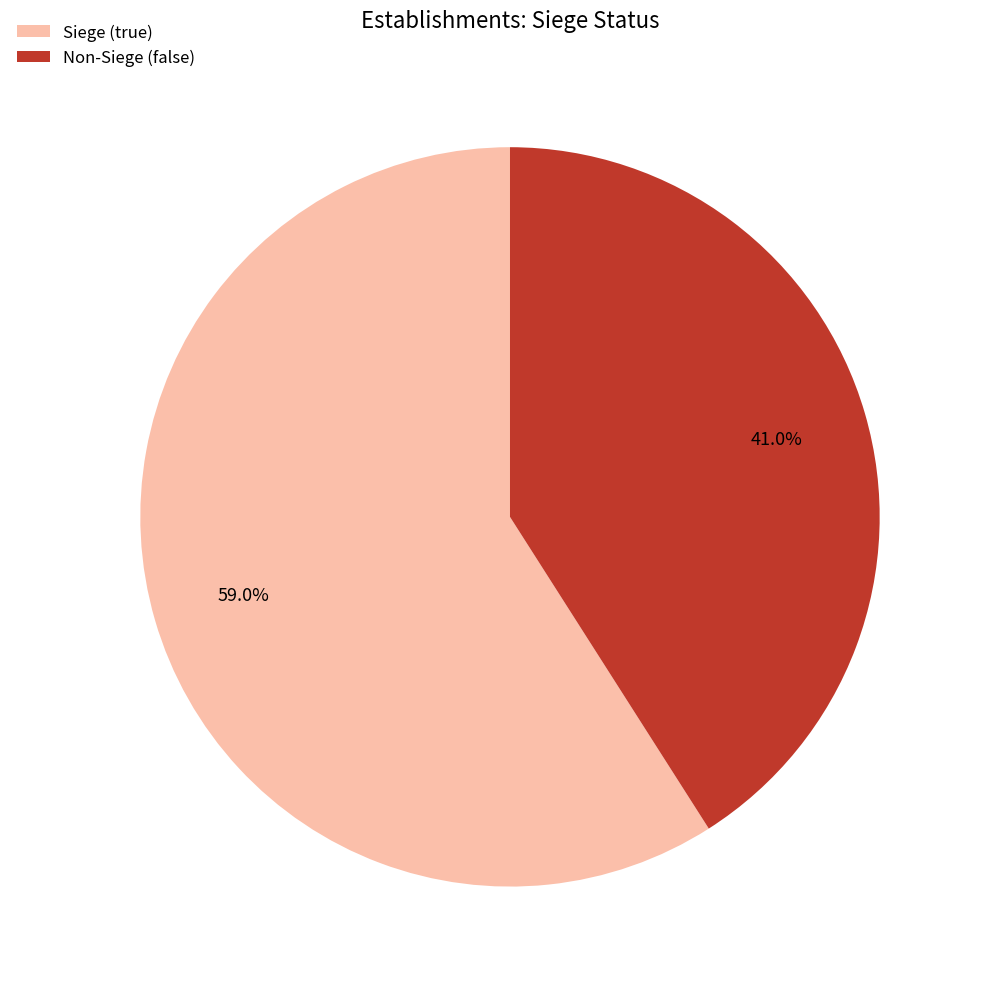

Combined, do Non-Siege (false) and Siege (true) account for over 50%?

Yes